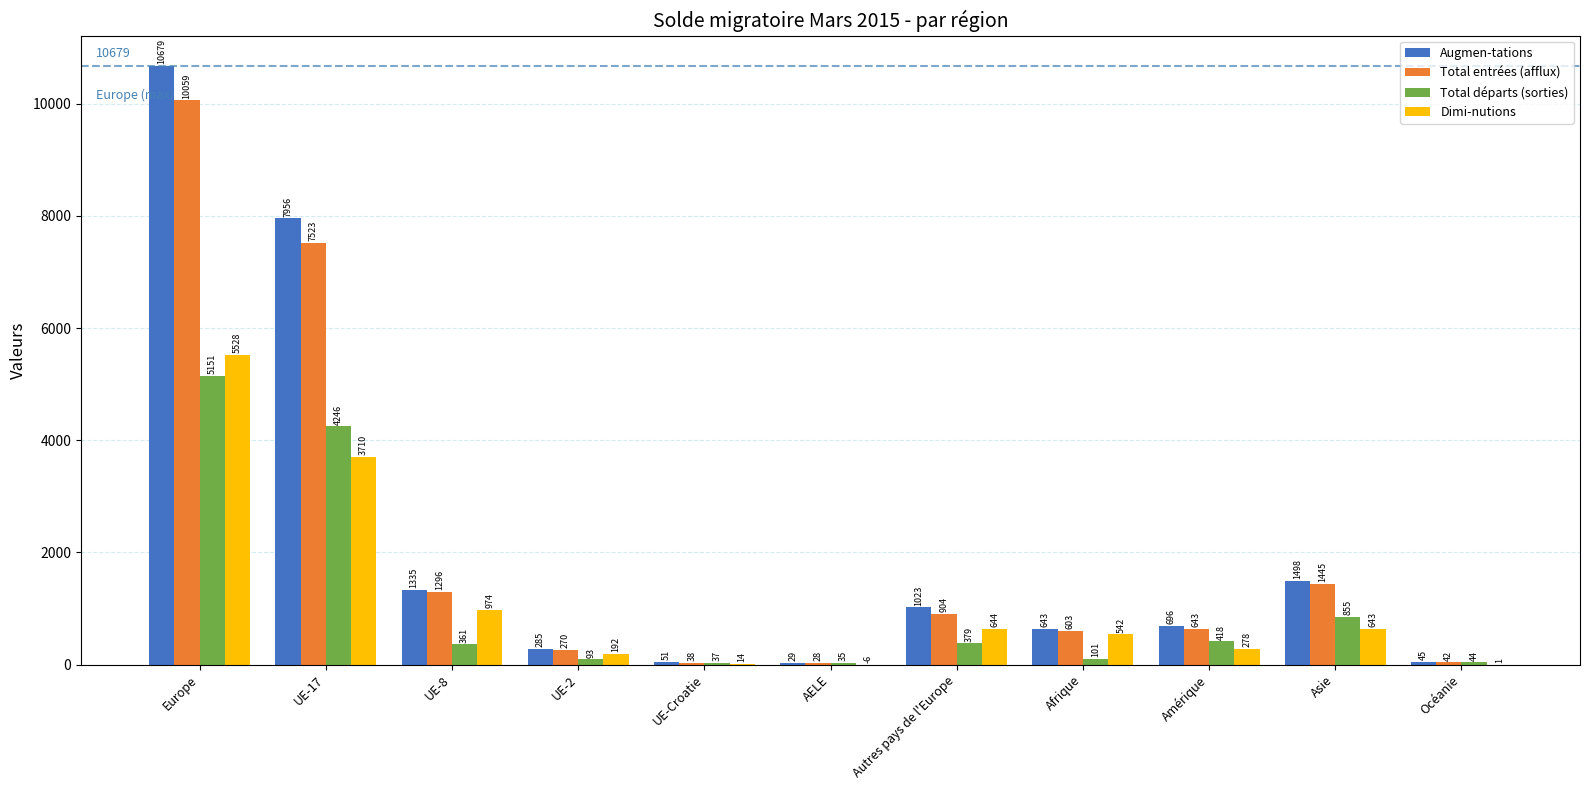

Which series changed the most between UE-Croatie and Océanie?

Dimi-nutions